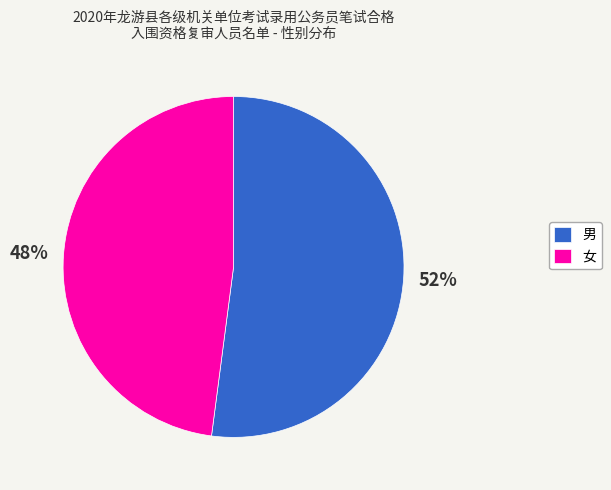

Between 女 and 男, which is larger?

男